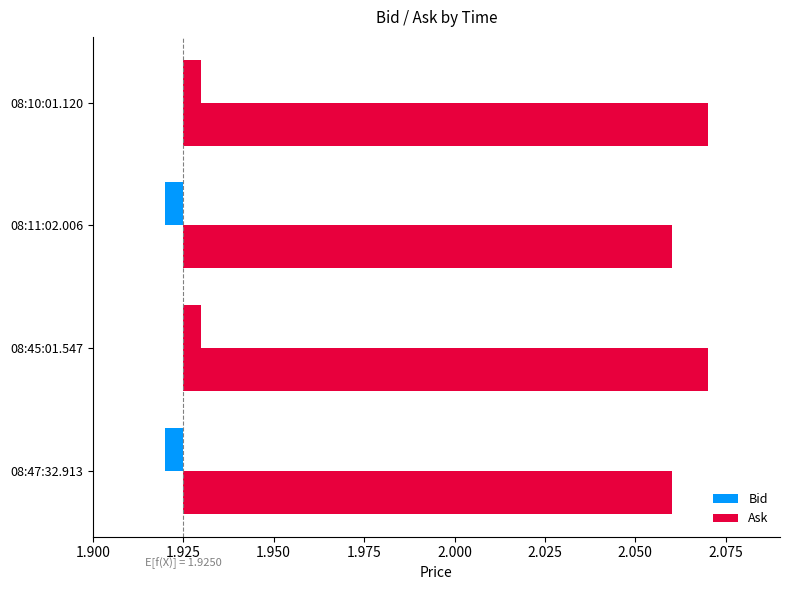

How many series are shown in this chart?

2